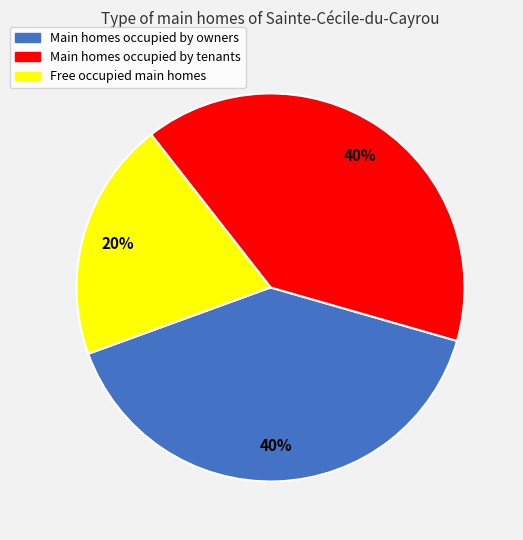

Does any single category account for the majority?

No